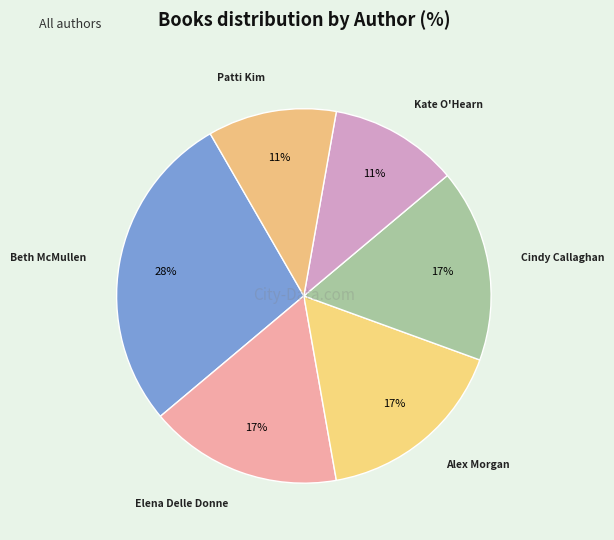

Count the number of slices in the pie.

6